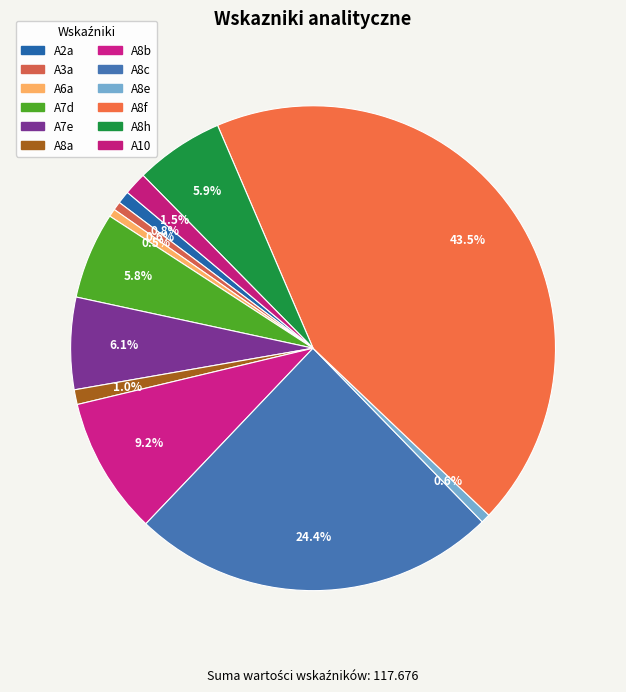

How many slices are in this pie chart?

12